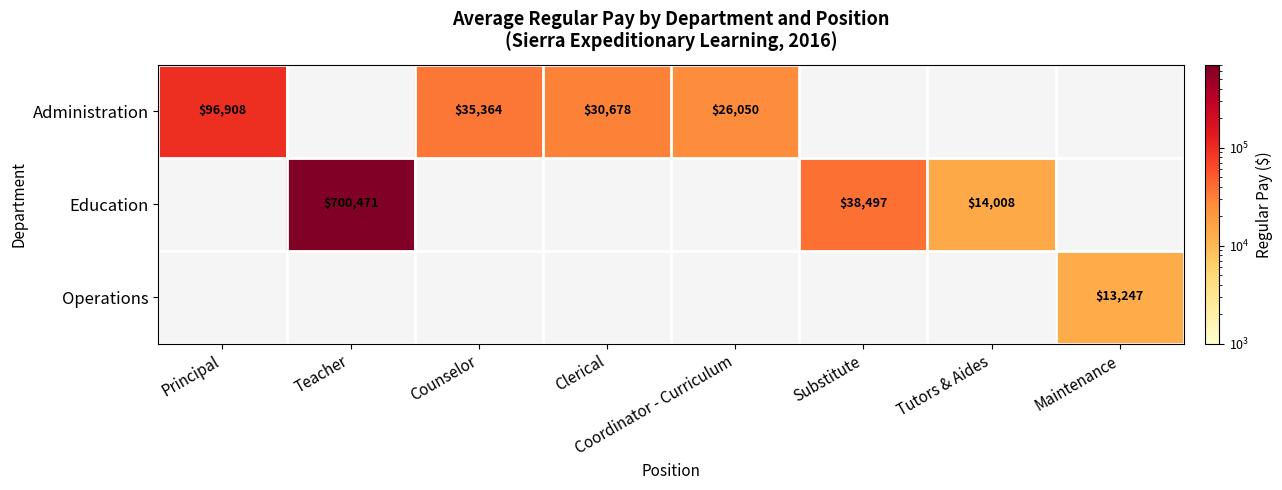

Is the value of Administration at Principal greater than the value of Education at Substitute?

Yes